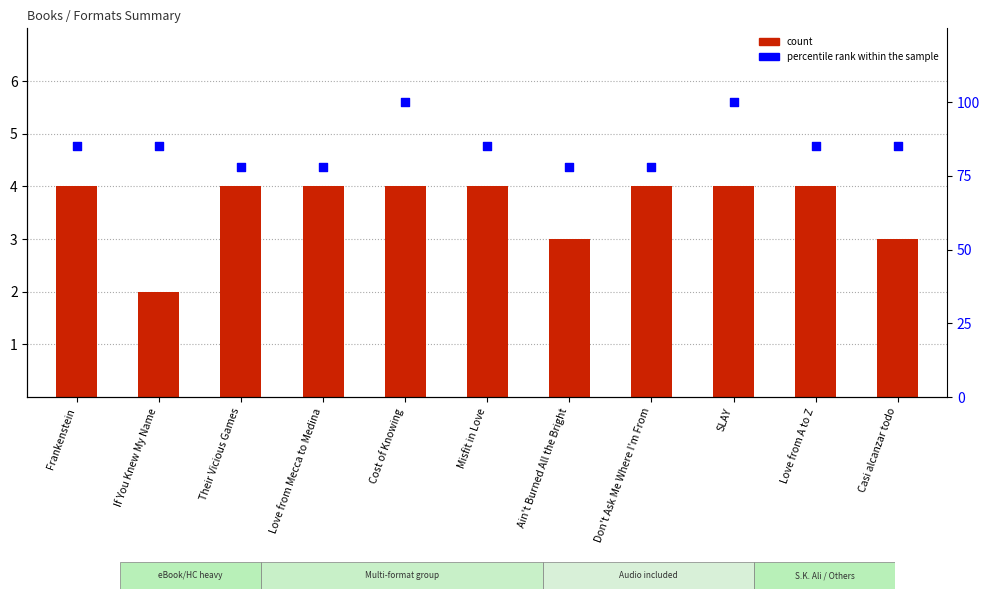

What is the total value across all series at Ain't Burned All the Bright?

81